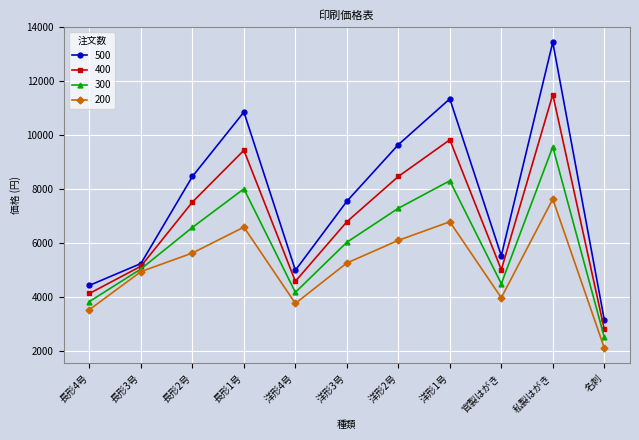

At how many categories does at least one series exceed 4648?

9